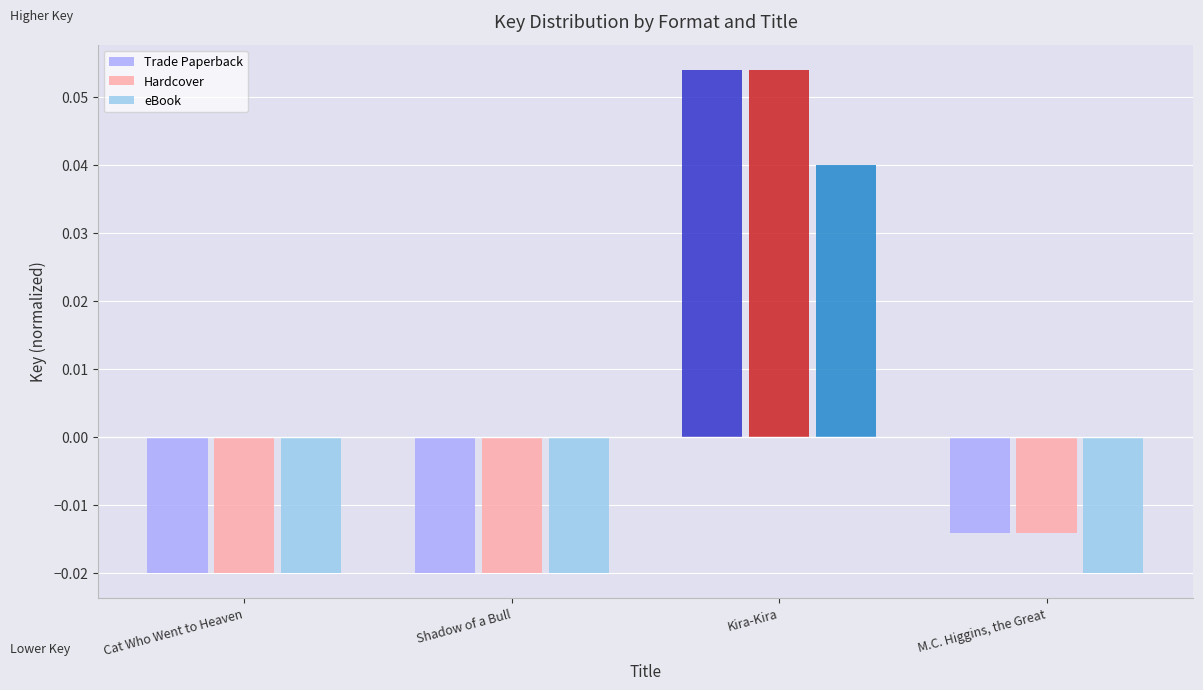

What is the total value across all series at Cat Who Went to Heaven?

-0.1